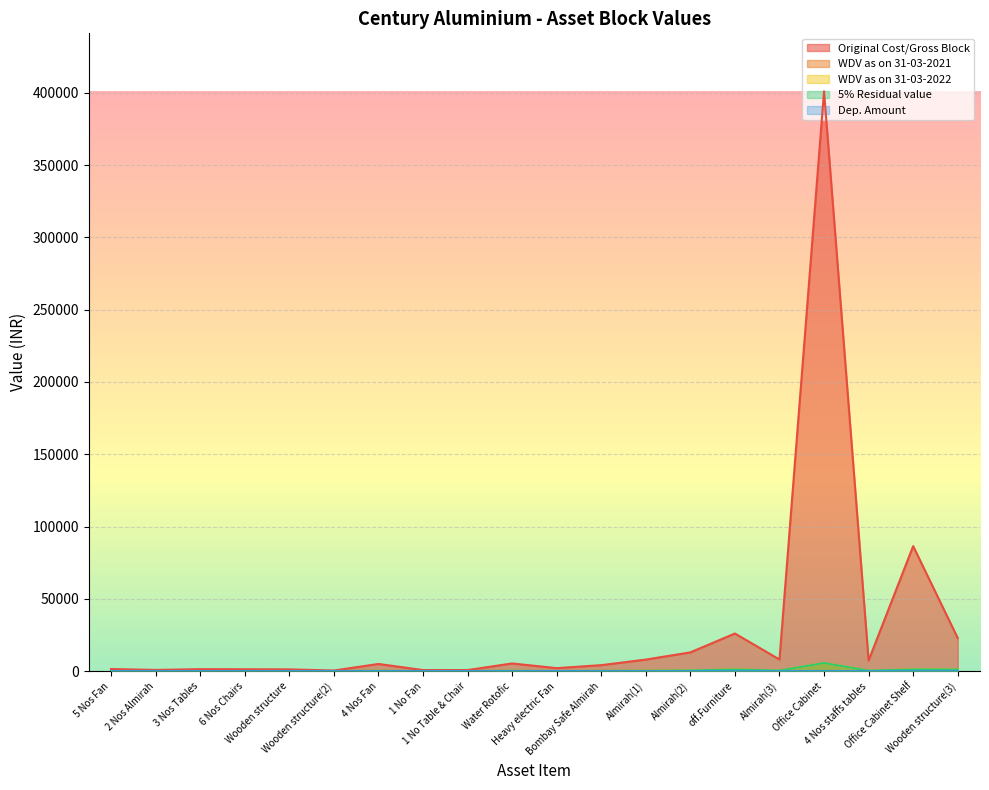

Rank the series at Office Cabinet Shelf from highest to lowest value.

Original Cost/Gross Block, WDV as on 31-03-2021, WDV as on 31-03-2022, 5% Residual value